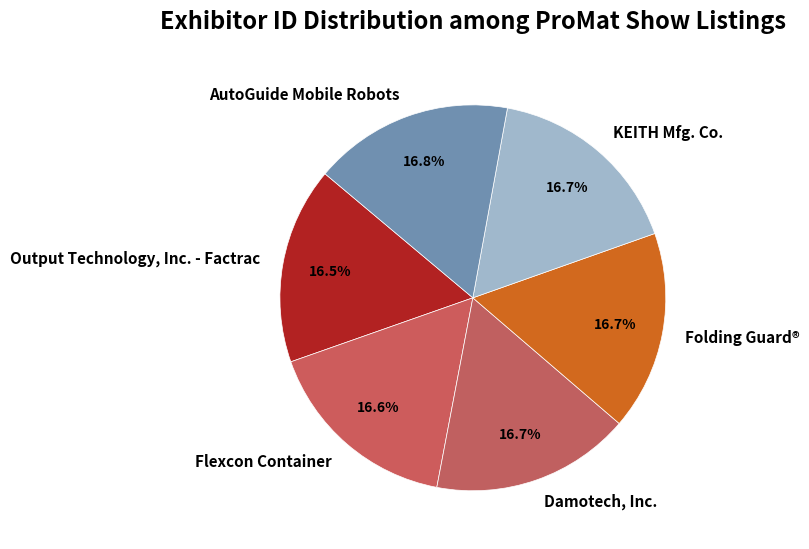

Approximately how many times larger is the value at Folding Guard® compared to Damotech, Inc.?

1.0